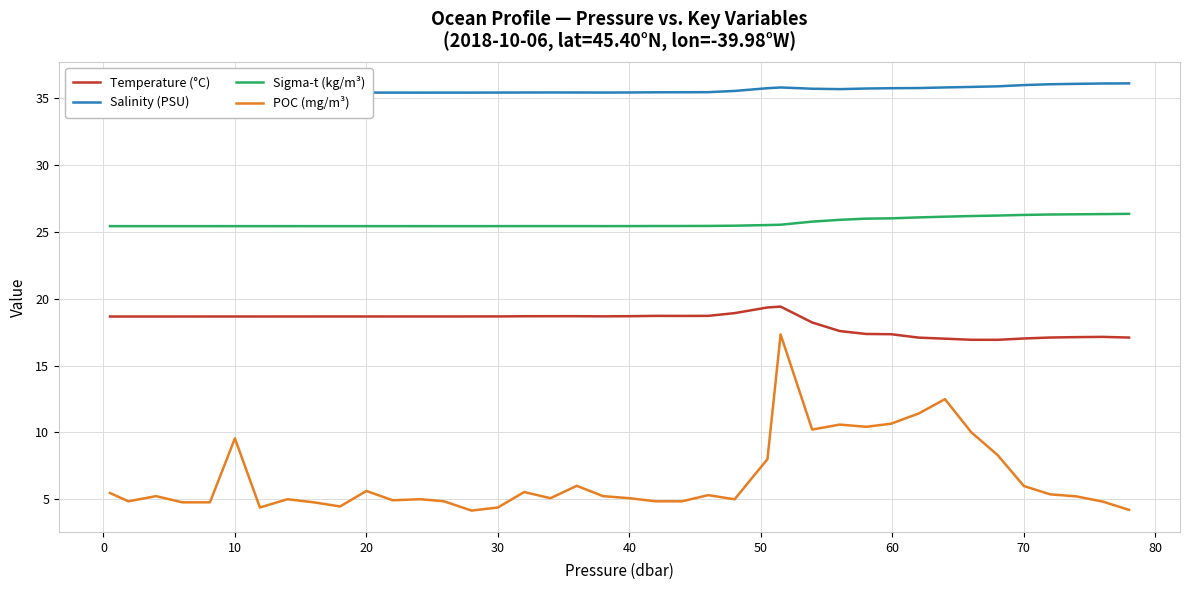

True or false: Sigma-t (kg/m³) and POC (mg/m³) cross at least once.

False